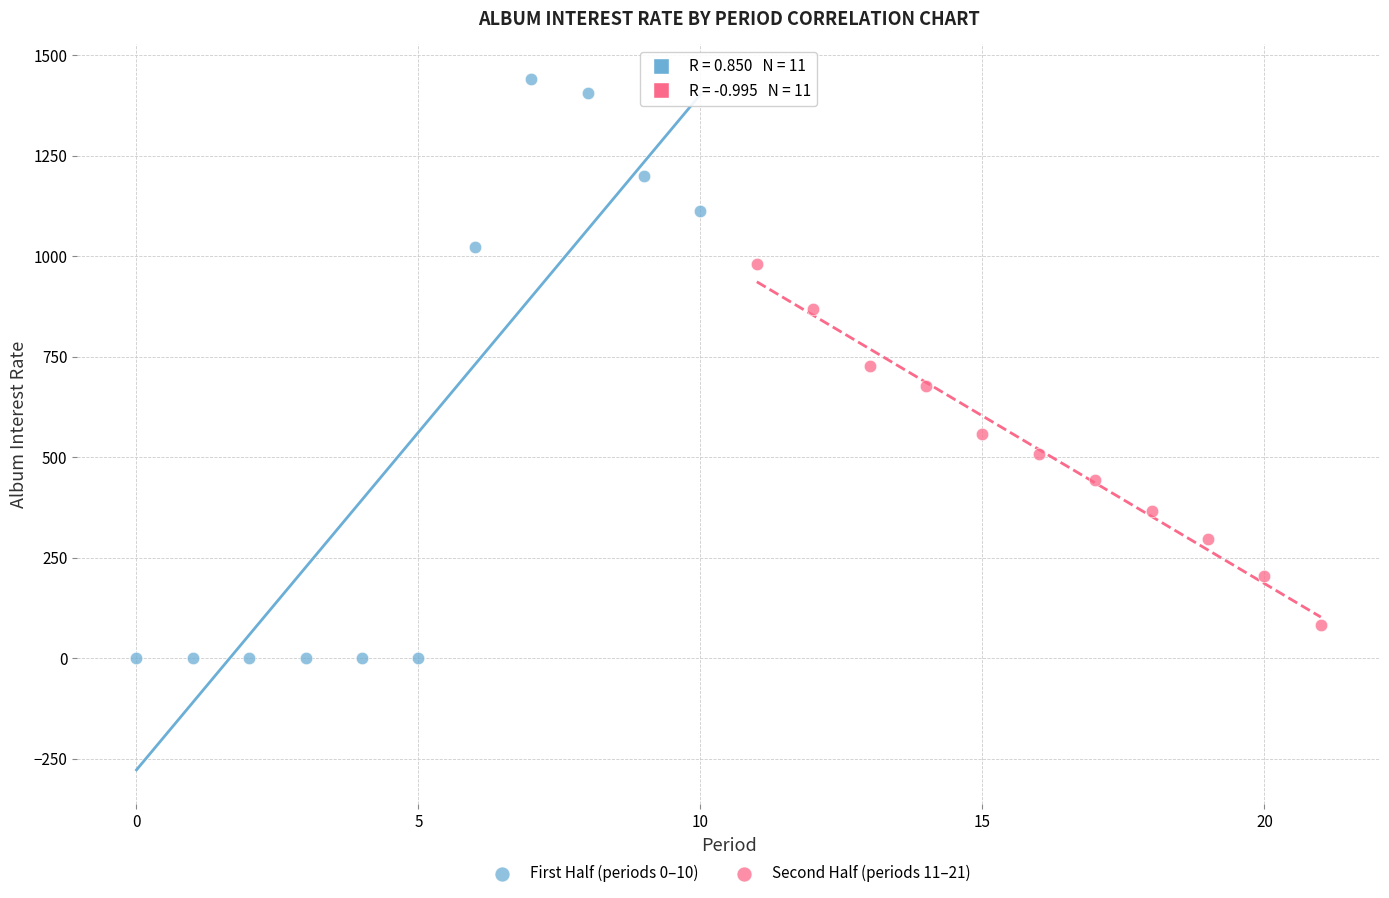

Which series reaches the minimum Y coordinate?

First Half (periods 0–10)